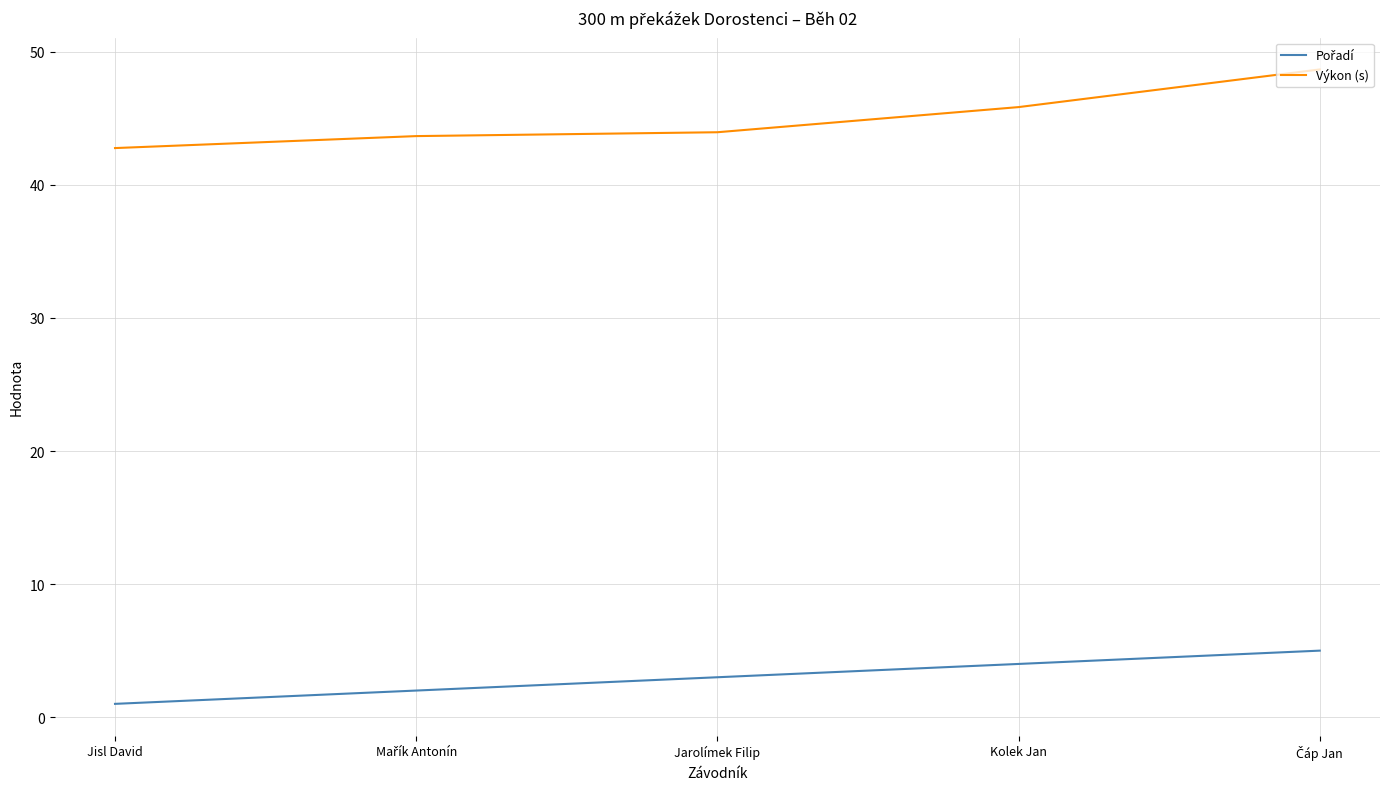

How many series are shown in this chart?

2